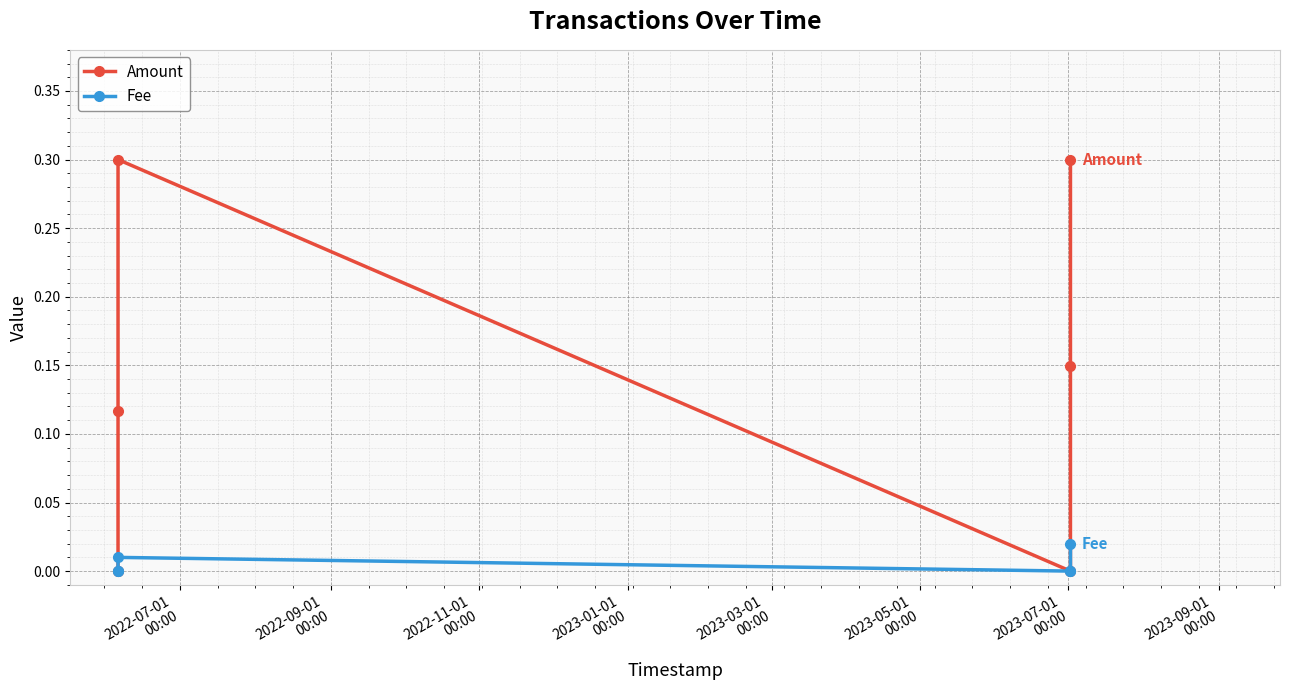

Which category has the lowest value in the Fee series?

2022-07-01
00:00